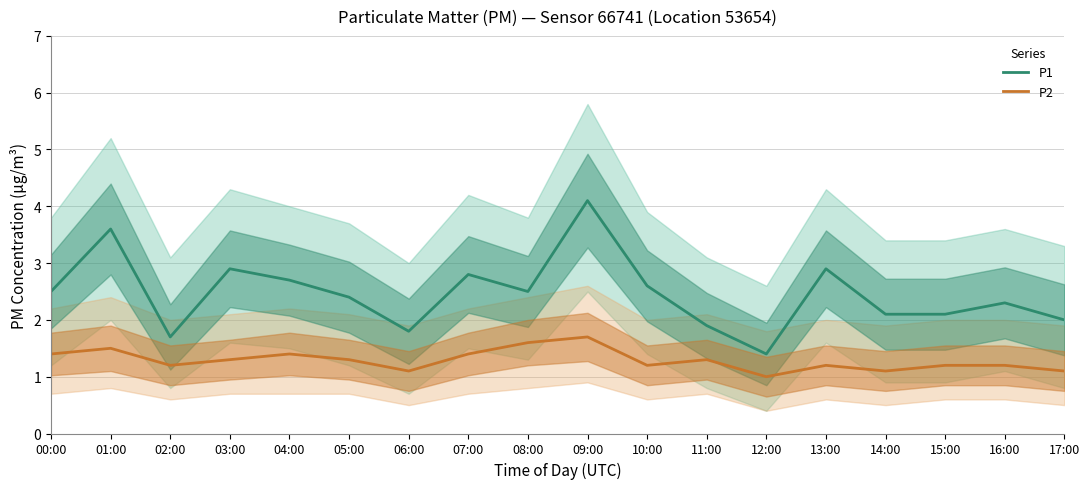

In P1, how many points are lower than both neighbors (excluding endpoints)?

4